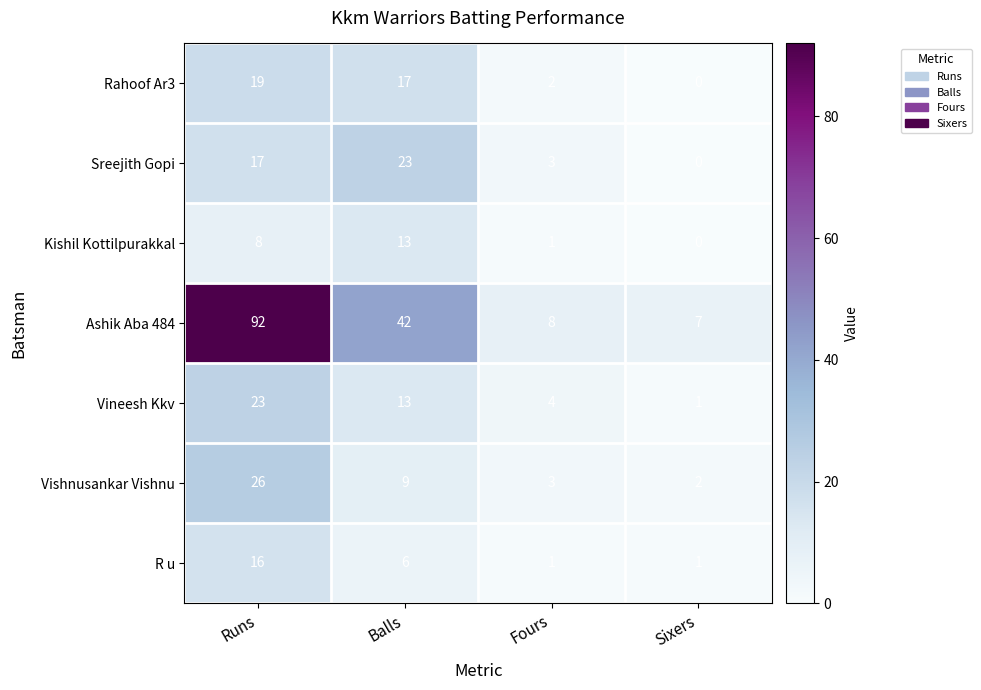

At which category is the sum across all series the highest?

Runs